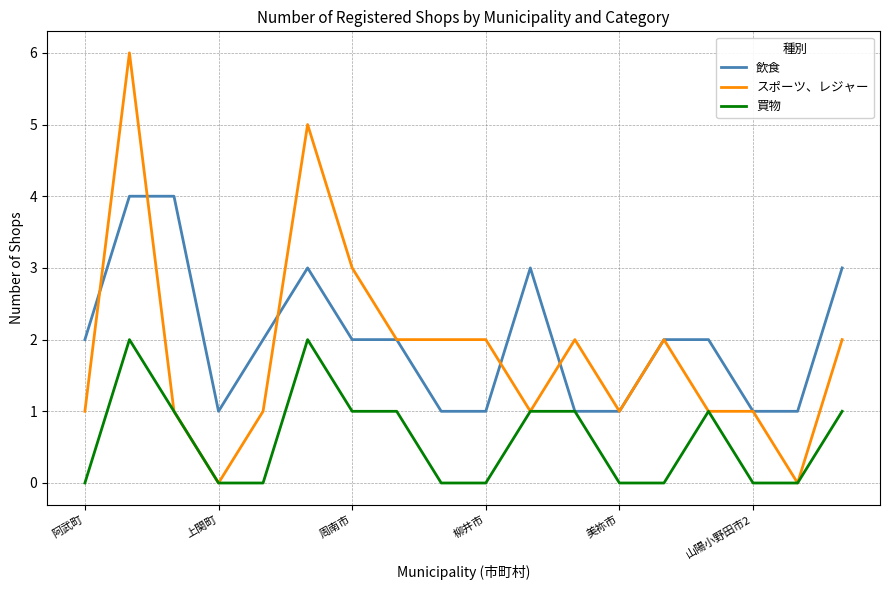

Rank the series by their maximum value, from lowest to highest.

買物, 飲食, スポーツ、レジャー